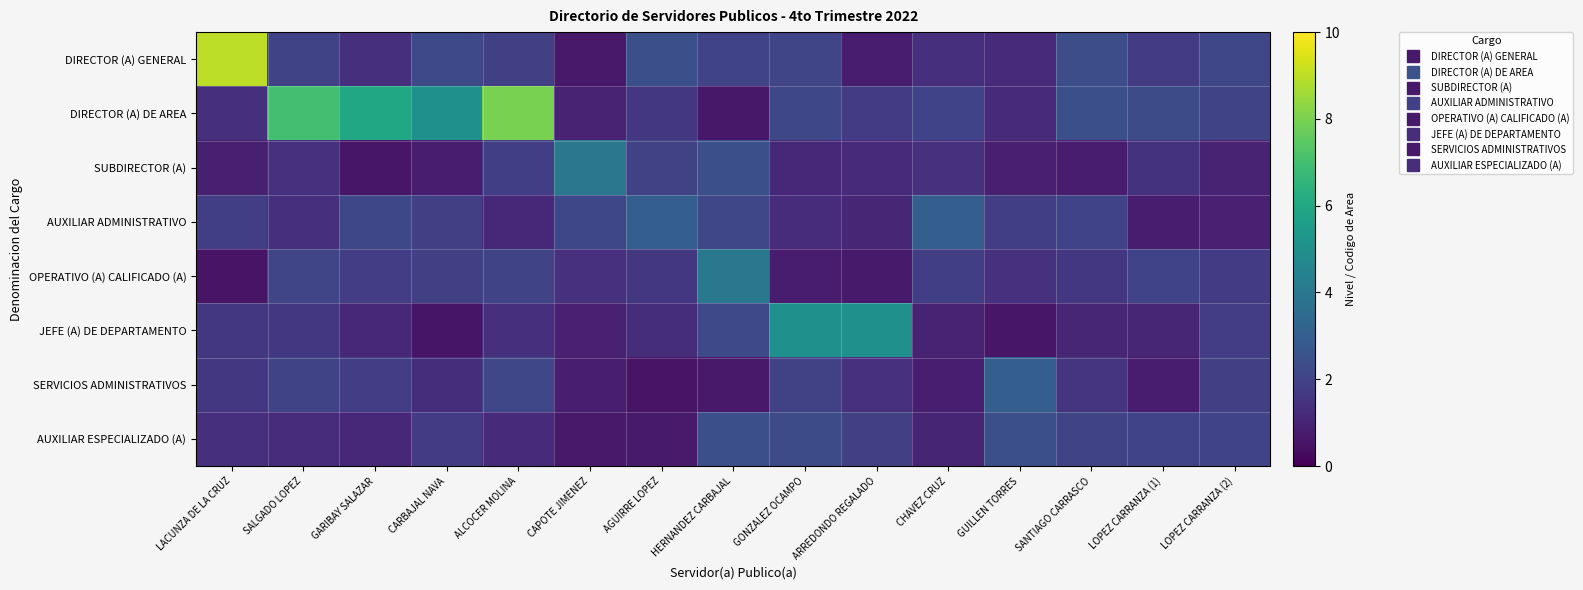

What is the minimum value shown in the chart?

0.5